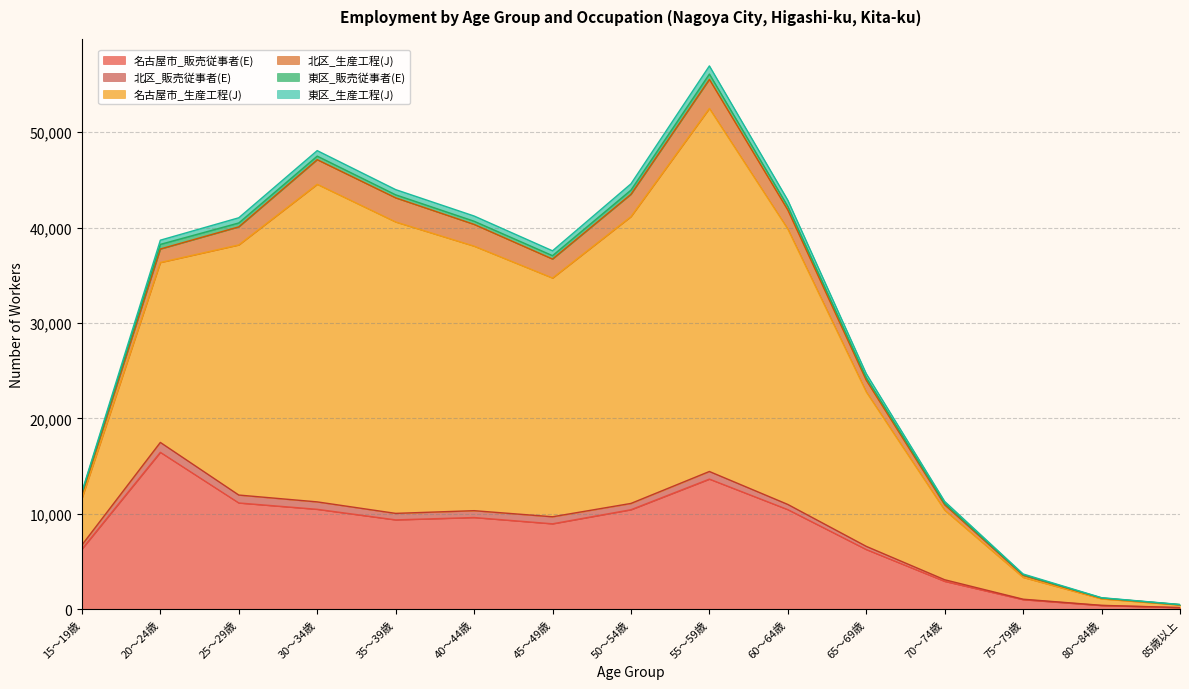

What is the label of the 8th point from the left?

50～54歳